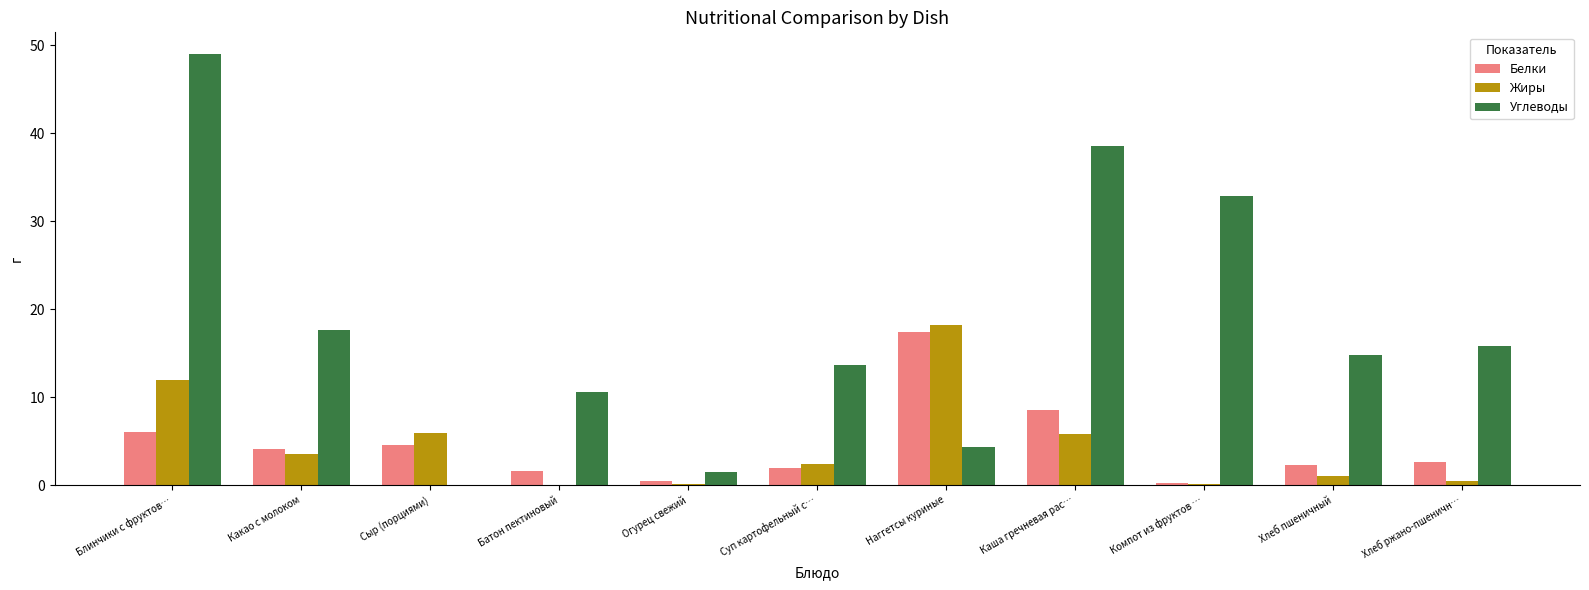

What is the maximum value for Жиры?

18.2